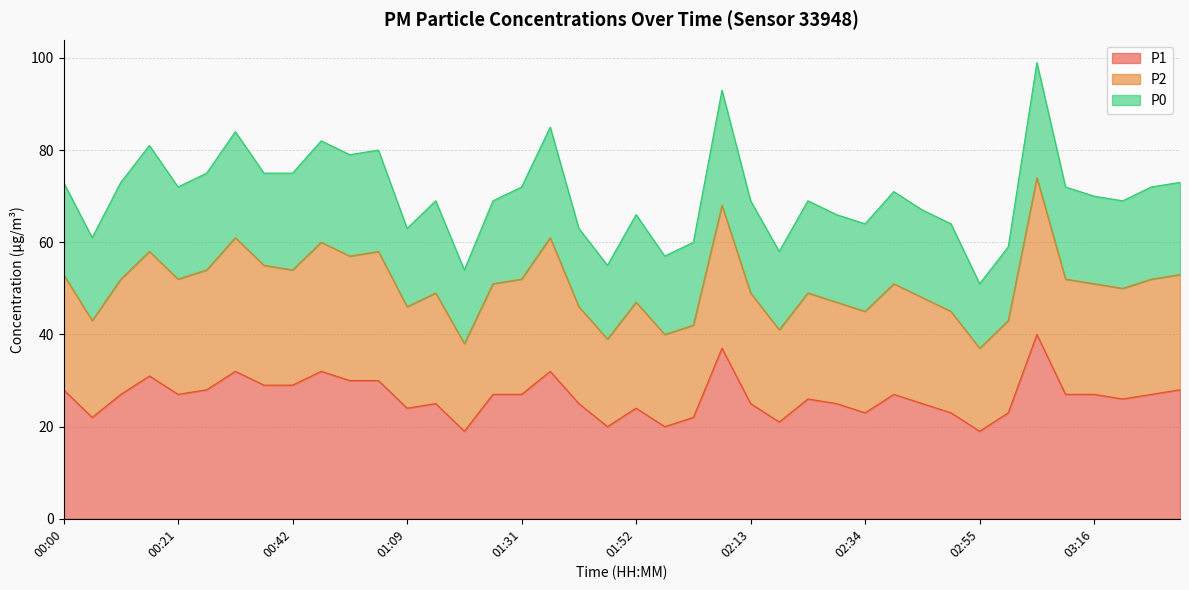

True or false: P1 has more than 0 interior local peaks.

True